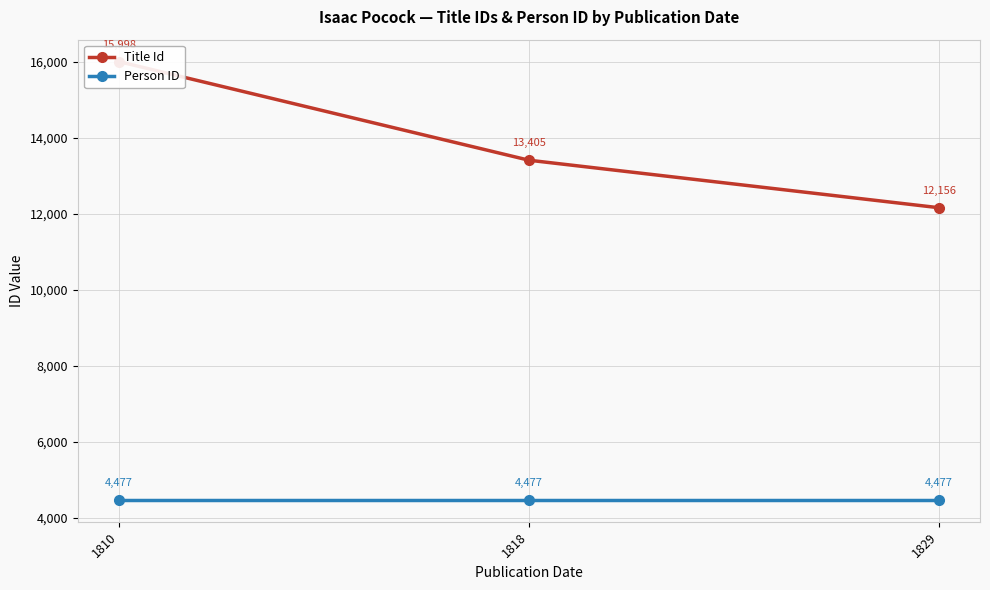

Is it true that Person ID equals 7340 at 1829?

False